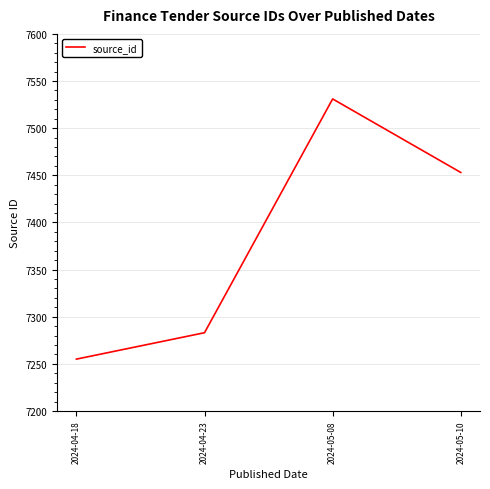

Reading right to left, list all the values displayed in this chart.

2024-05-10=7453	2024-05-08=7531	2024-04-23=7283	2024-04-18=7255